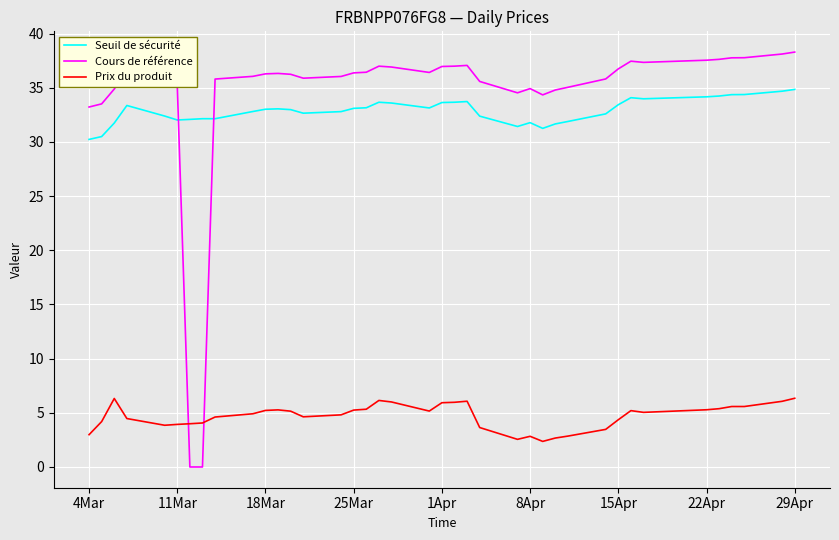

What is the maximum value for Seuil de sécurité?

34.8